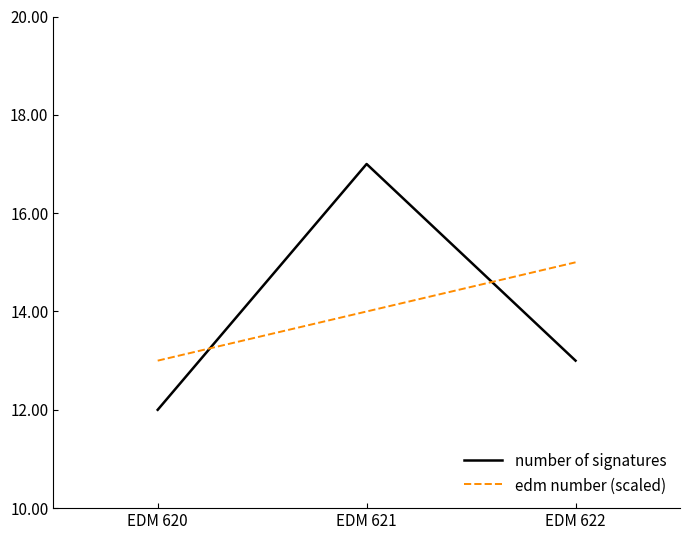

How many categories are shown in the chart?

3